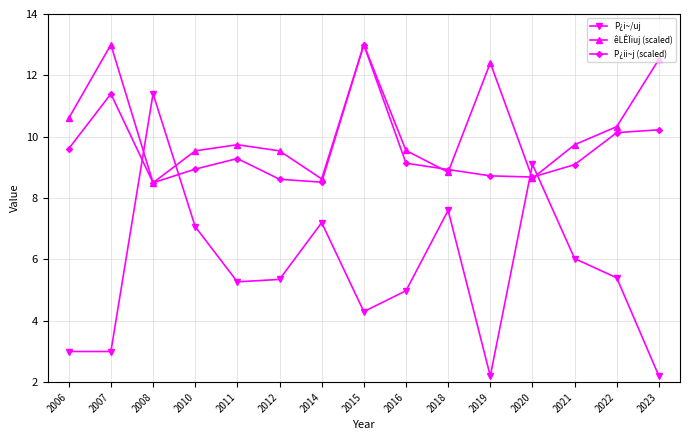

How many values in the êLÊÏiuj (scaled) series exceed 9?

11